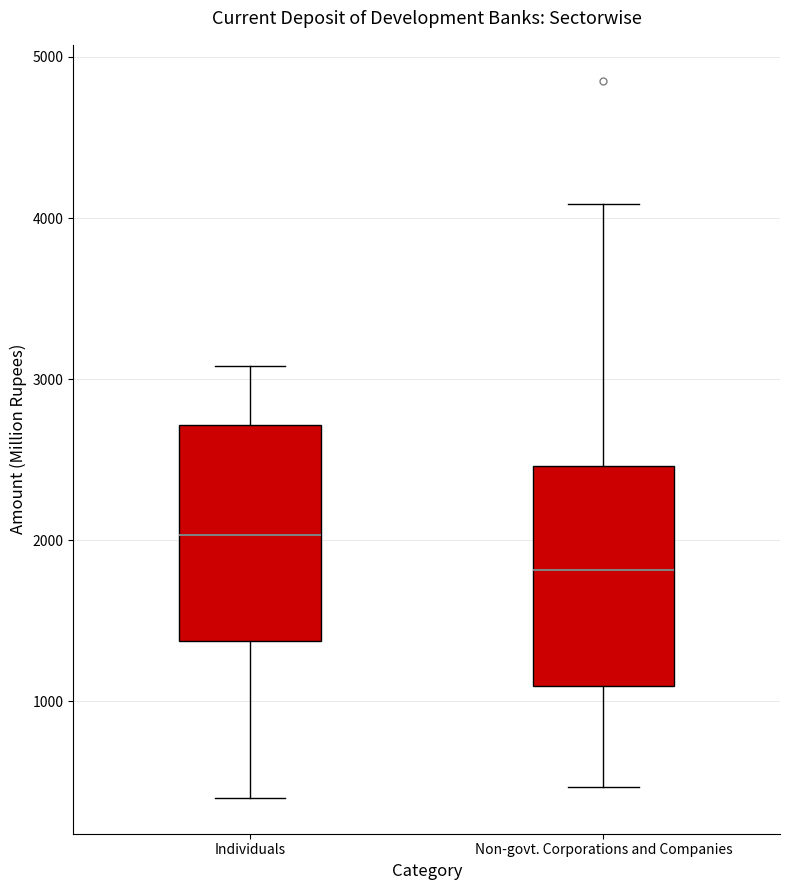

Reading left to right, read every box against the y-axis: the position of its median line, the range the box covers, and the ends of its whiskers. The values are not printed on the chart, so give them approximately, as read against the axis.

Individuals: median 2000, box 1400 to 2700, whiskers 400 to 3100
Non-govt. Corporations and Companies: median 1800, box 1100 to 2500, whiskers 500 to 4100